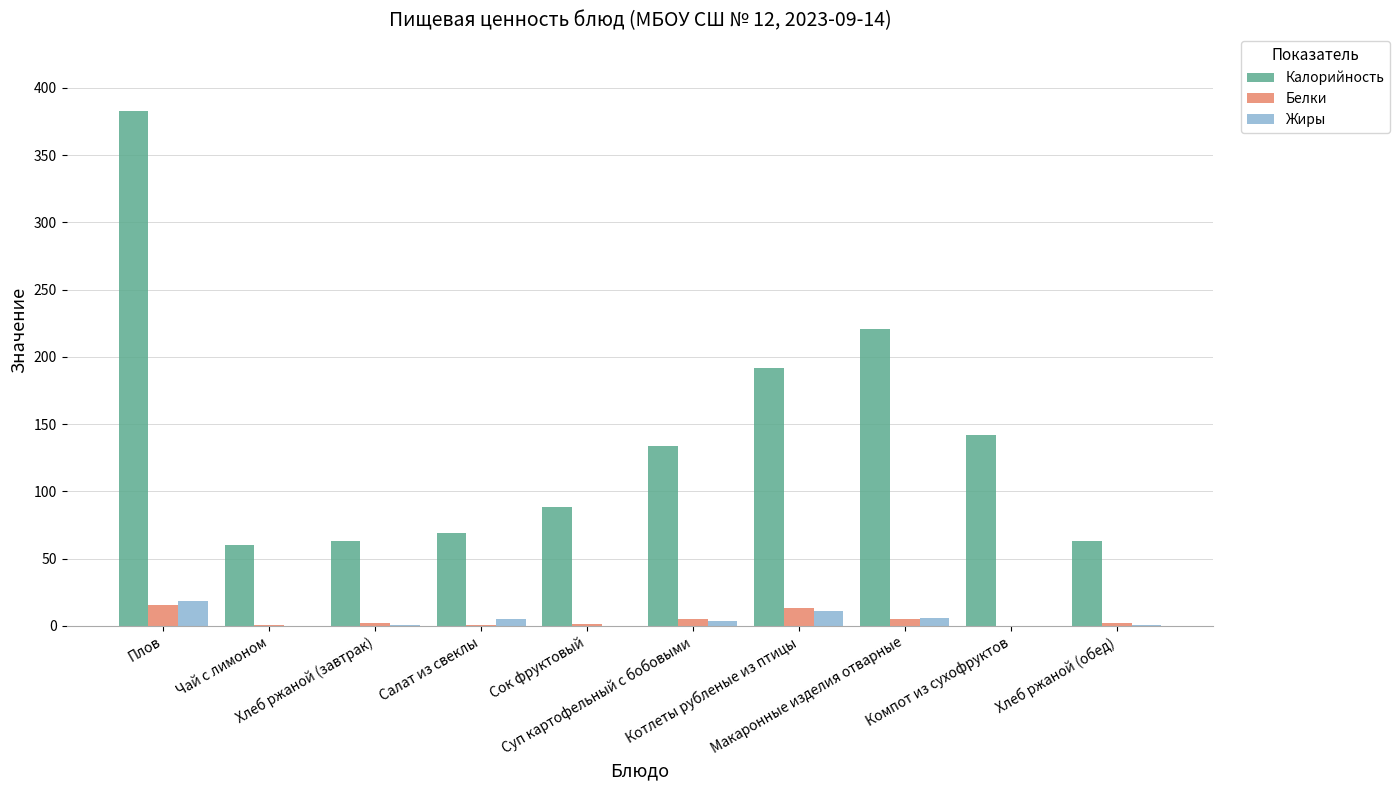

At which category is the sum across all series the highest?

Плов